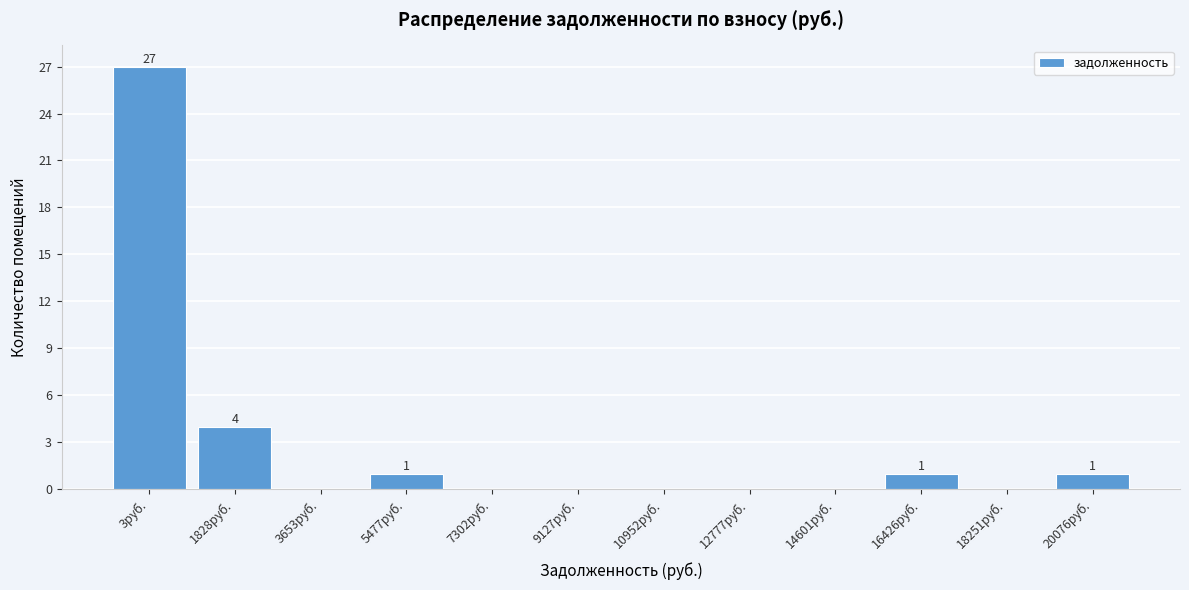

Reading left to right, transcribe all the data shown in this chart.

3руб.=27	1828руб.=4	3653руб.=0	5477руб.=1	7302руб.=0	9127руб.=0	10952руб.=0	12777руб.=0	14601руб.=0	16426руб.=1	18251руб.=0	20076руб.=1